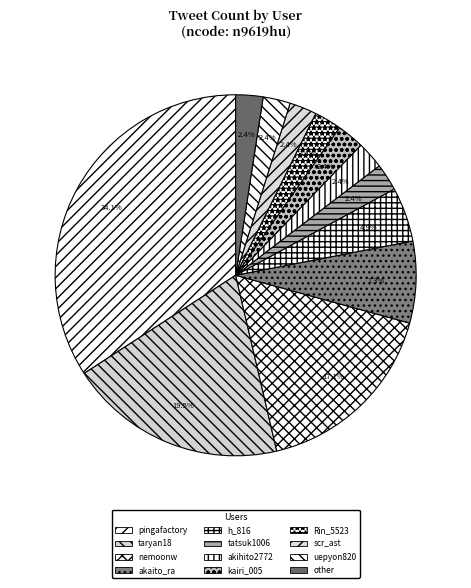

To the nearest percent, what is the average slice percentage?

8%